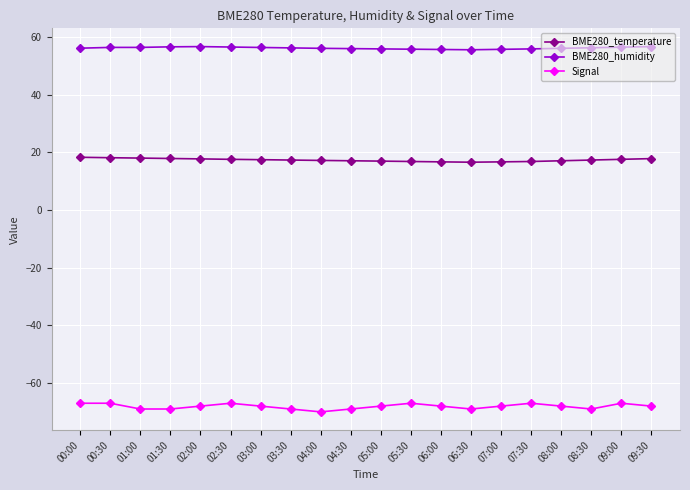

True or false: Signal has more than 2 interior local peaks.

True